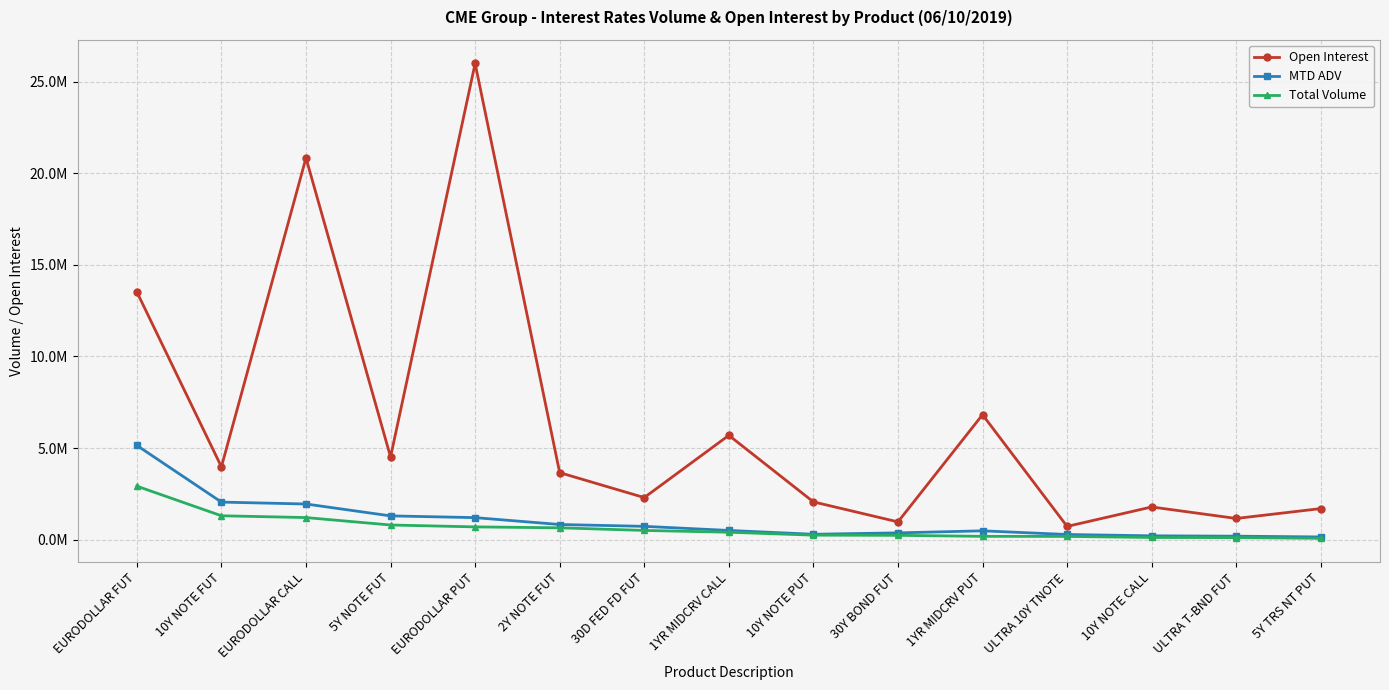

Reading left to right, transcribe all the data shown in this chart.

Open Interest: EURODOLLAR FUT=13518777	10Y NOTE FUT=3972762	EURODOLLAR CALL=20831394	5Y NOTE FUT=4513748	EURODOLLAR PUT=25987497	2Y NOTE FUT=3656173	30D FED FD FUT=2295699	1YR MIDCRV CALL=5691873	10Y NOTE PUT=2061020	30Y BOND FUT=969056	1YR MIDCRV PUT=6817858	ULTRA 10Y TNOTE=722200	10Y NOTE CALL=1783408	ULTRA T-BND FUT=1155999	5Y TRS NT PUT=1695431
MTD ADV: EURODOLLAR FUT=5142339	10Y NOTE FUT=2048972	EURODOLLAR CALL=1945085	5Y NOTE FUT=1296784	EURODOLLAR PUT=1201164	2Y NOTE FUT=825878	30D FED FD FUT=725947	1YR MIDCRV CALL=501931	10Y NOTE PUT=293132	30Y BOND FUT=369285	1YR MIDCRV PUT=481250	ULTRA 10Y TNOTE=281031	10Y NOTE CALL=208160	ULTRA T-BND FUT=188862	5Y TRS NT PUT=147667
Total Volume: EURODOLLAR FUT=2918912	10Y NOTE FUT=1302659	EURODOLLAR CALL=1205074	5Y NOTE FUT=798849	EURODOLLAR PUT=695984	2Y NOTE FUT=645136	30D FED FD FUT=502929	1YR MIDCRV CALL=404315	10Y NOTE PUT=245460	30Y BOND FUT=234626	1YR MIDCRV PUT=180365	ULTRA 10Y TNOTE=175902	10Y NOTE CALL=117829	ULTRA T-BND FUT=110514	5Y TRS NT PUT=71827